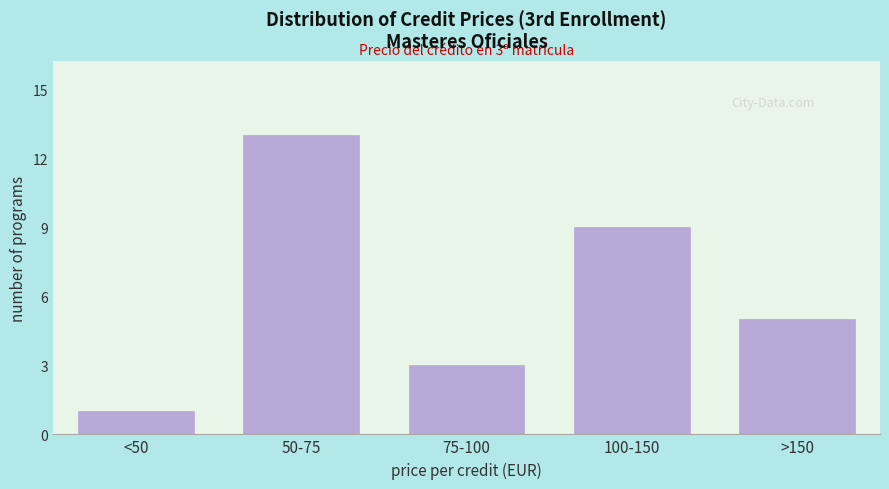

Reading left to right, transcribe all the data shown in this chart.

<50=1	50-75=13	75-100=3	100-150=9	>150=5